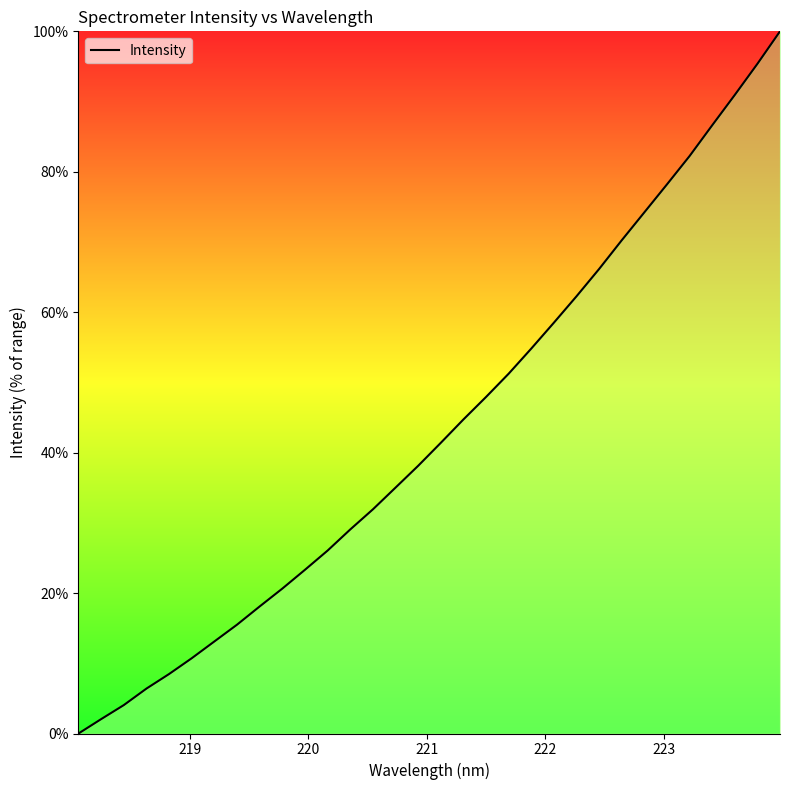

What is the greatest value displayed?

100.0